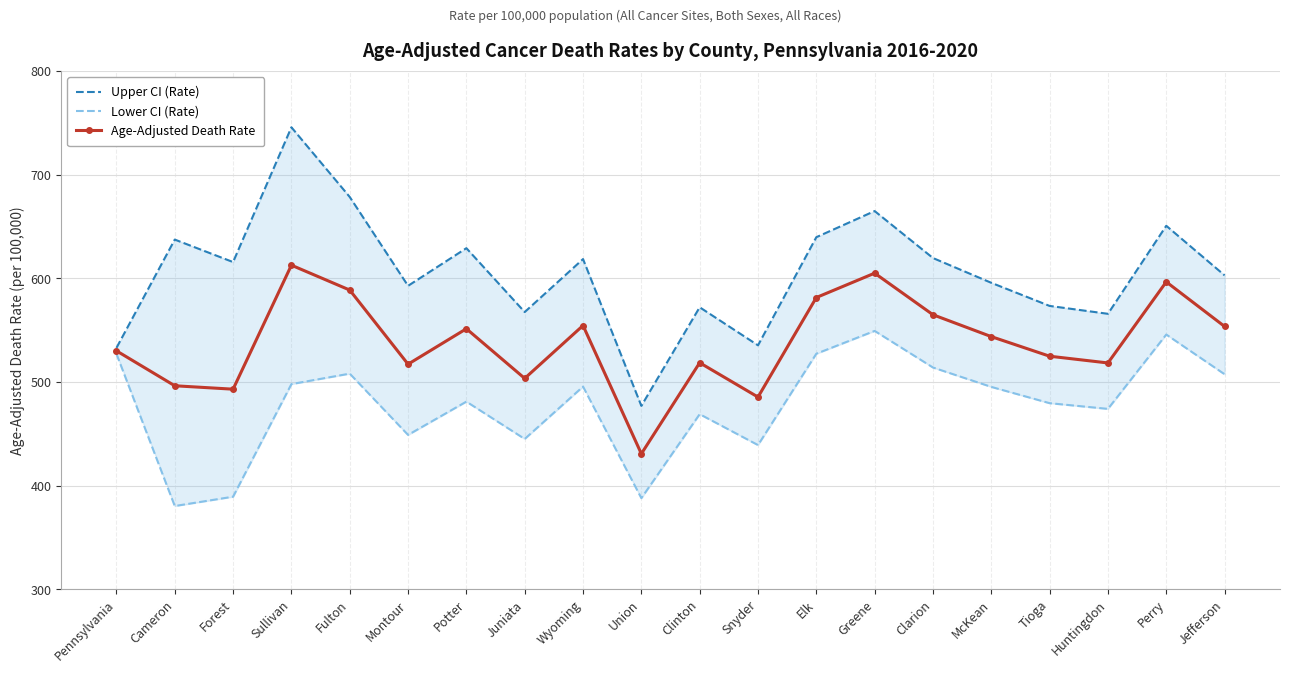

Where is Upper CI (Rate) nearest to the value 611?

Forest